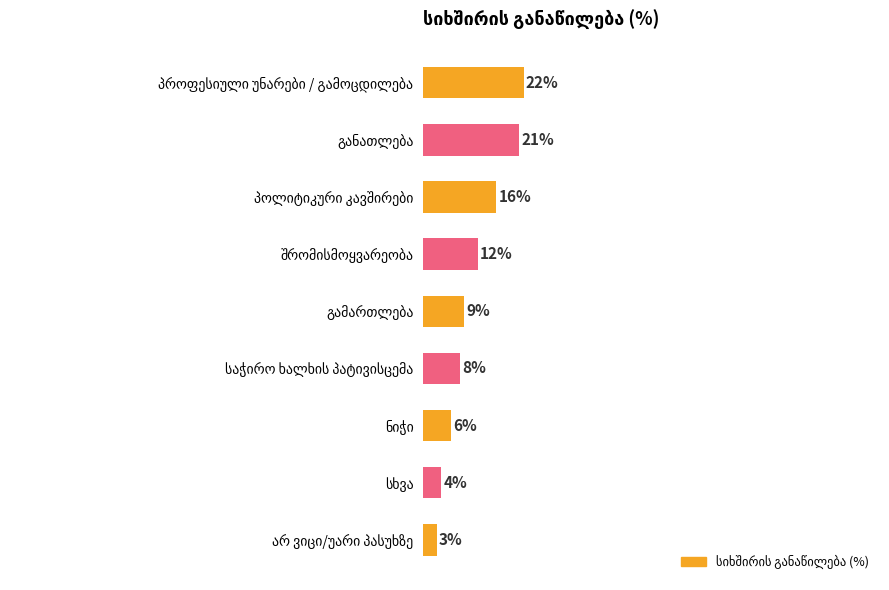

What is the difference between the maximum and minimum values?

19